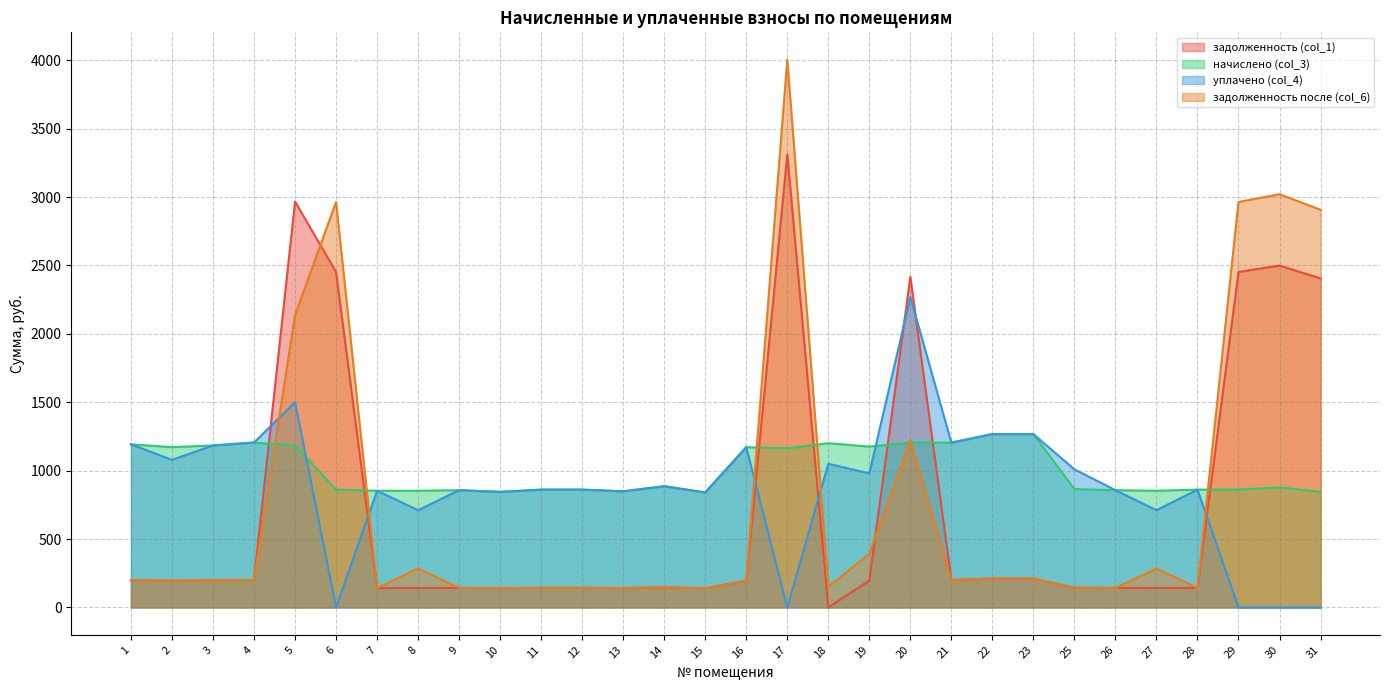

Between 19 and 27, which series saw the biggest shift?

начислено (col_3)